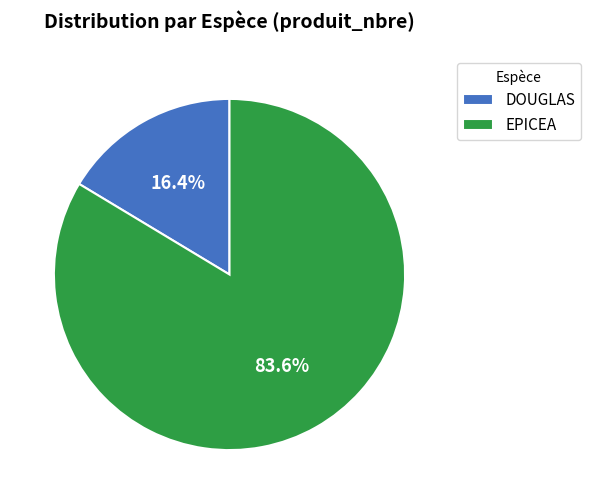

Between DOUGLAS and EPICEA, which is larger?

EPICEA